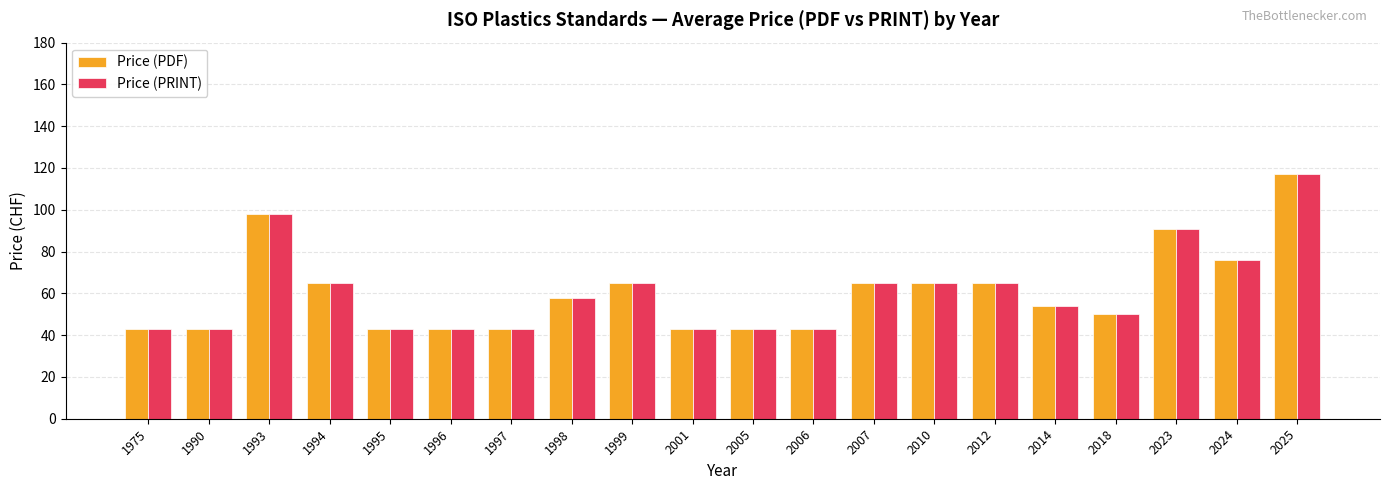

Reading left to right, what are all the values shown in this chart?

Price (PDF): 43.0	43.0	98.0	65.0	43.0	43.0	43.0	57.7	65.0	43.0	43.0	43.0	65.0	65.0	65.0	54.0	50.3	91.0	76.0	117.3
Price (PRINT): 43.0	43.0	98.0	65.0	43.0	43.0	43.0	57.7	65.0	43.0	43.0	43.0	65.0	65.0	65.0	54.0	50.3	91.0	76.0	117.3